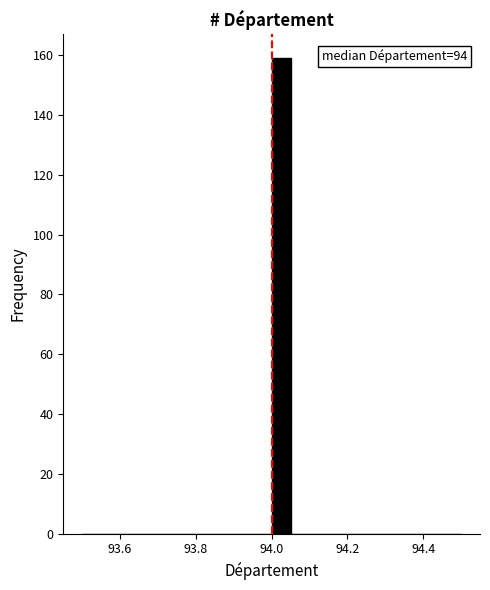

Read against the x-axis, roughly where is the centre of the tallest bar?

94.02